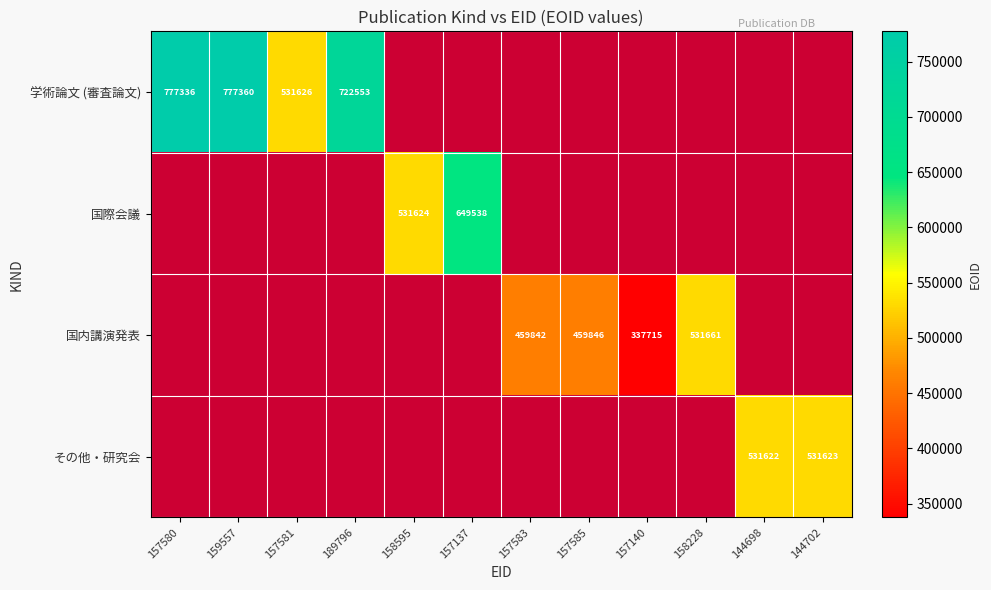

Is it true that 学術論文 (審査論文) equals 1310787 at 159557?

False